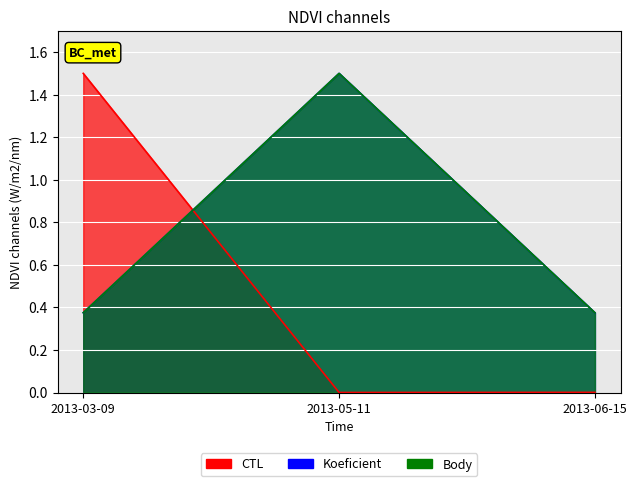

Reading left to right, list all the values displayed in this chart.

CTL: 2013-03-09=1.5	2013-05-11=0.0	2013-06-15=0.0
Koeficient: 2013-03-09=0.4	2013-05-11=1.5	2013-06-15=0.4
Body: 2013-03-09=0.4	2013-05-11=1.5	2013-06-15=0.4